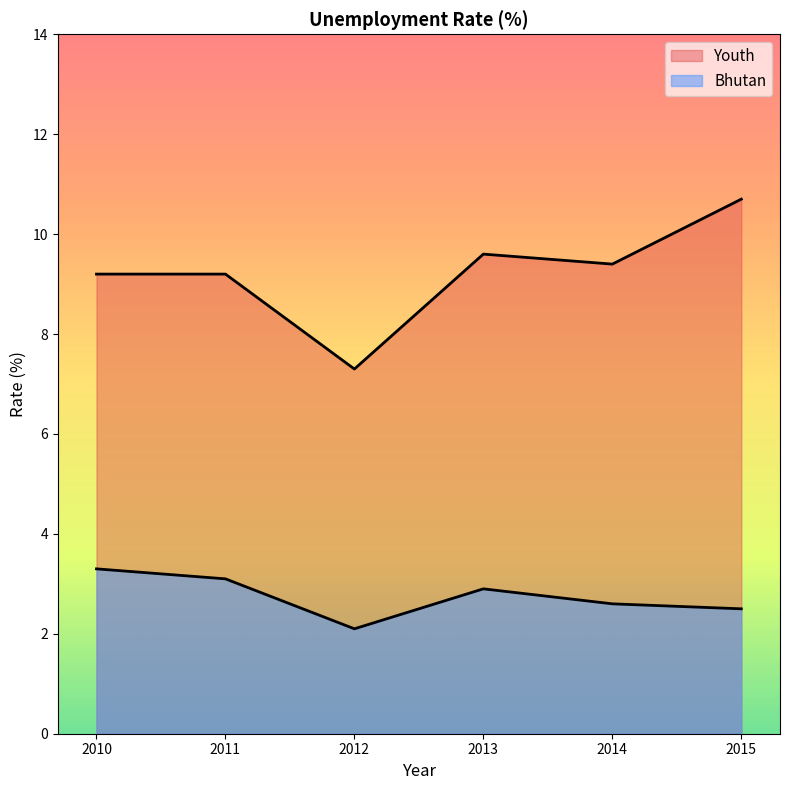

True or false: Youth and Bhutan cross at least once.

False